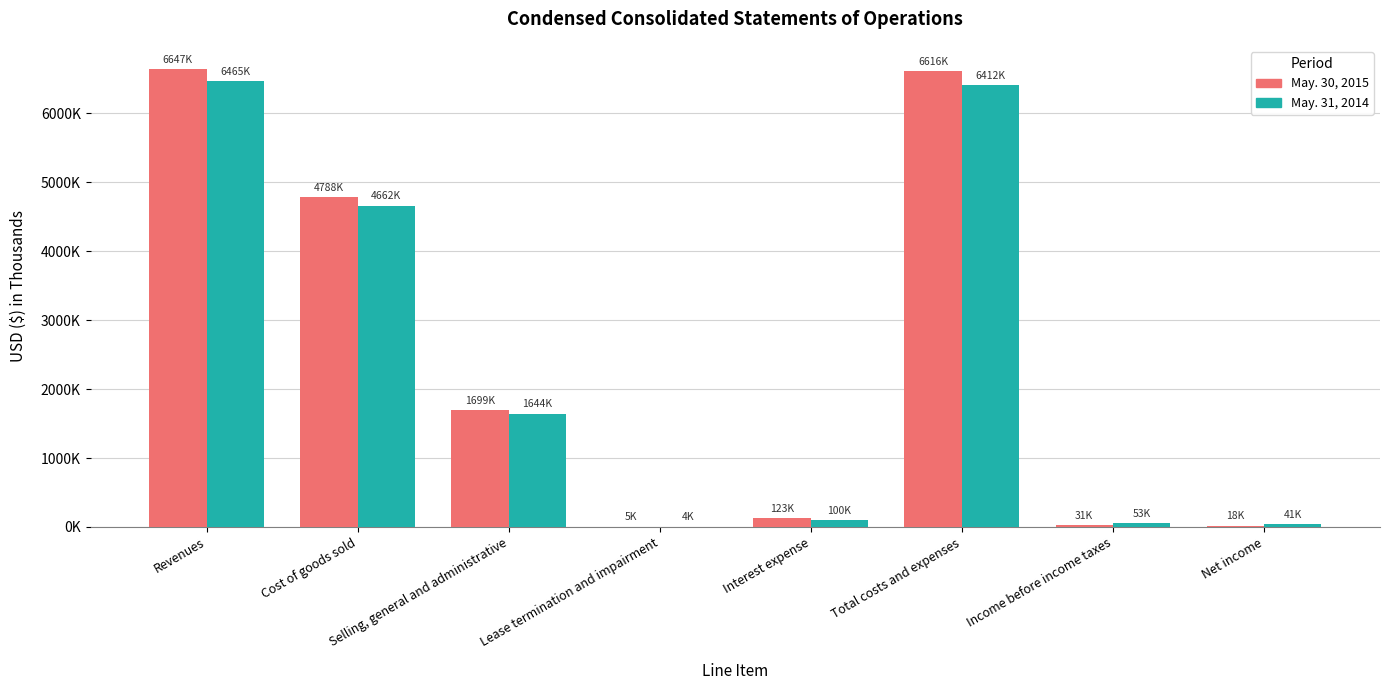

The value of May. 30, 2015 at Net income is 27278. True or false?

False